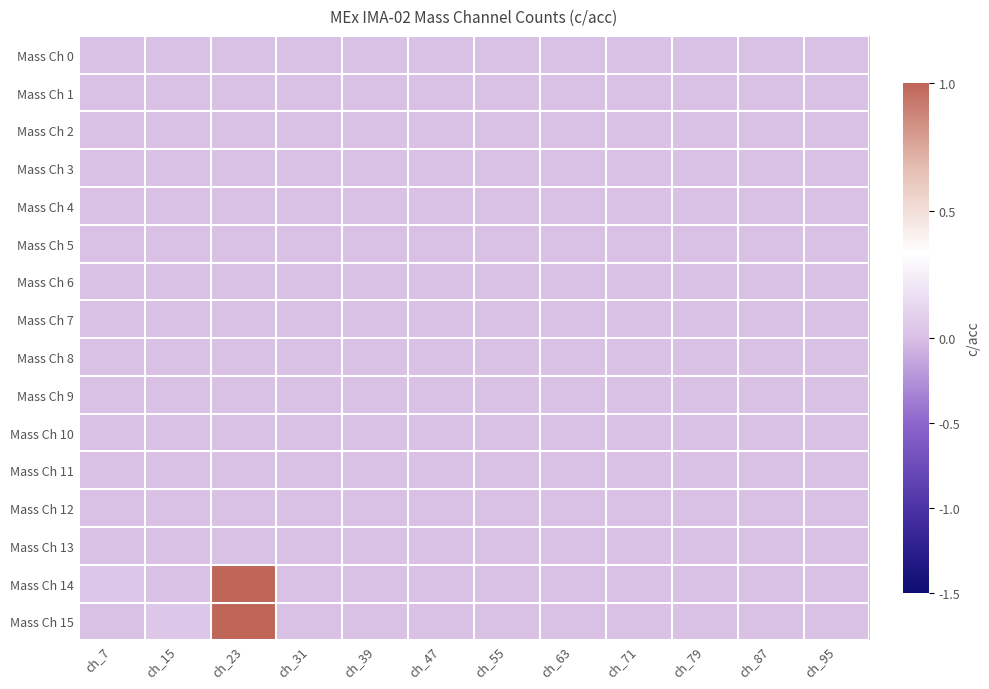

Reading left to right, extract all data points from this chart.

Mass Ch 0: ch_7=0.0	ch_15=0.0	ch_23=0.0	ch_31=0.0	ch_39=0.0	ch_47=0.0	ch_55=0.0	ch_63=0.0	ch_71=0.0	ch_79=0.0	ch_87=0.0	ch_95=0.0
Mass Ch 1: ch_7=0.0	ch_15=0.0	ch_23=0.0	ch_31=0.0	ch_39=0.0	ch_47=0.0	ch_55=0.0	ch_63=0.0	ch_71=0.0	ch_79=0.0	ch_87=0.0	ch_95=0.0
Mass Ch 2: ch_7=0.0	ch_15=0.0	ch_23=0.0	ch_31=0.0	ch_39=0.0	ch_47=0.0	ch_55=0.0	ch_63=0.0	ch_71=0.0	ch_79=0.0	ch_87=0.0	ch_95=0.0
Mass Ch 3: ch_7=0.0	ch_15=0.0	ch_23=0.0	ch_31=0.0	ch_39=0.0	ch_47=0.0	ch_55=0.0	ch_63=0.0	ch_71=0.0	ch_79=0.0	ch_87=0.0	ch_95=0.0
Mass Ch 4: ch_7=0.0	ch_15=0.0	ch_23=0.0	ch_31=0.0	ch_39=0.0	ch_47=0.0	ch_55=0.0	ch_63=0.0	ch_71=0.0	ch_79=0.0	ch_87=0.0	ch_95=0.0
Mass Ch 5: ch_7=0.0	ch_15=0.0	ch_23=0.0	ch_31=0.0	ch_39=0.0	ch_47=0.0	ch_55=0.0	ch_63=0.0	ch_71=0.0	ch_79=0.0	ch_87=0.0	ch_95=0.0
Mass Ch 6: ch_7=0.0	ch_15=0.0	ch_23=0.0	ch_31=0.0	ch_39=0.0	ch_47=0.0	ch_55=0.0	ch_63=0.0	ch_71=0.0	ch_79=0.0	ch_87=0.0	ch_95=0.0
Mass Ch 7: ch_7=0.0	ch_15=0.0	ch_23=0.0	ch_31=0.0	ch_39=0.0	ch_47=0.0	ch_55=0.0	ch_63=0.0	ch_71=0.0	ch_79=0.0	ch_87=0.0	ch_95=0.0
Mass Ch 8: ch_7=0.0	ch_15=0.0	ch_23=0.0	ch_31=0.0	ch_39=0.0	ch_47=0.0	ch_55=0.0	ch_63=0.0	ch_71=0.0	ch_79=0.0	ch_87=0.0	ch_95=0.0
Mass Ch 9: ch_7=0.0	ch_15=0.0	ch_23=0.0	ch_31=0.0	ch_39=0.0	ch_47=0.0	ch_55=0.0	ch_63=0.0	ch_71=0.0	ch_79=0.0	ch_87=0.0	ch_95=0.0
Mass Ch 10: ch_7=0.0	ch_15=0.0	ch_23=0.0	ch_31=0.0	ch_39=0.0	ch_47=0.0	ch_55=0.0	ch_63=0.0	ch_71=0.0	ch_79=0.0	ch_87=0.0	ch_95=0.0
Mass Ch 11: ch_7=0.0	ch_15=0.0	ch_23=0.0	ch_31=0.0	ch_39=0.0	ch_47=0.0	ch_55=0.0	ch_63=0.0	ch_71=0.0	ch_79=0.0	ch_87=0.0	ch_95=0.0
Mass Ch 12: ch_7=0.0	ch_15=0.0	ch_23=0.0	ch_31=0.0	ch_39=0.0	ch_47=0.0	ch_55=0.0	ch_63=0.0	ch_71=0.0	ch_79=0.0	ch_87=0.0	ch_95=0.0
Mass Ch 13: ch_7=0.0	ch_15=0.0	ch_23=0.0	ch_31=0.0	ch_39=0.0	ch_47=0.0	ch_55=0.0	ch_63=0.0	ch_71=0.0	ch_79=0.0	ch_87=0.0	ch_95=0.0
Mass Ch 14: ch_7=0.0	ch_15=0.0	ch_23=1.0	ch_31=0.0	ch_39=0.0	ch_47=0.0	ch_55=0.0	ch_63=0.0	ch_71=0.0	ch_79=0.0	ch_87=0.0	ch_95=0.0
Mass Ch 15: ch_7=0.0	ch_15=0.0	ch_23=1.0	ch_31=0.0	ch_39=0.0	ch_47=0.0	ch_55=0.0	ch_63=0.0	ch_71=0.0	ch_79=0.0	ch_87=0.0	ch_95=0.0